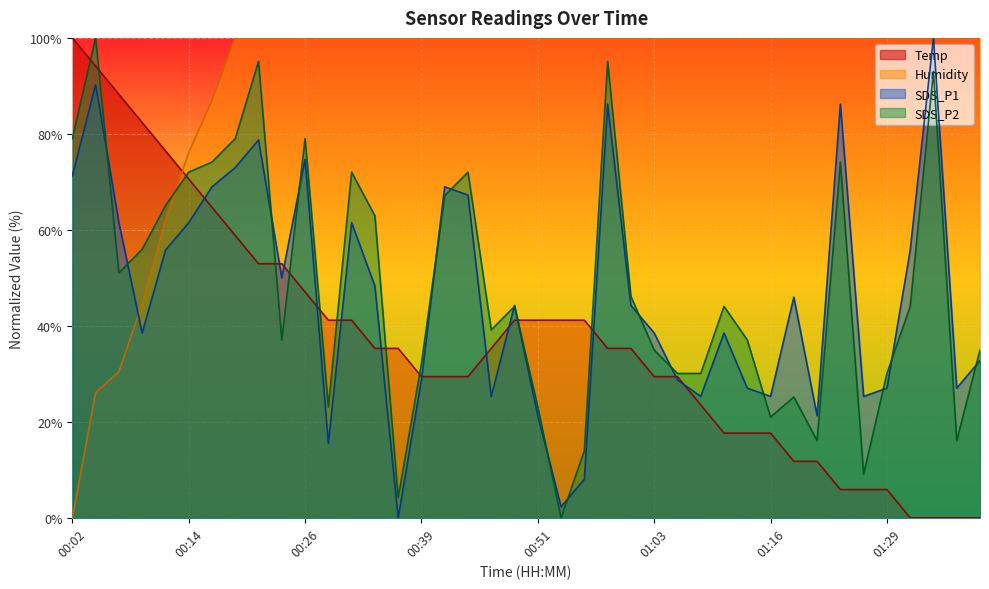

Where is SDS_P1 nearest to the value 50?

00:24